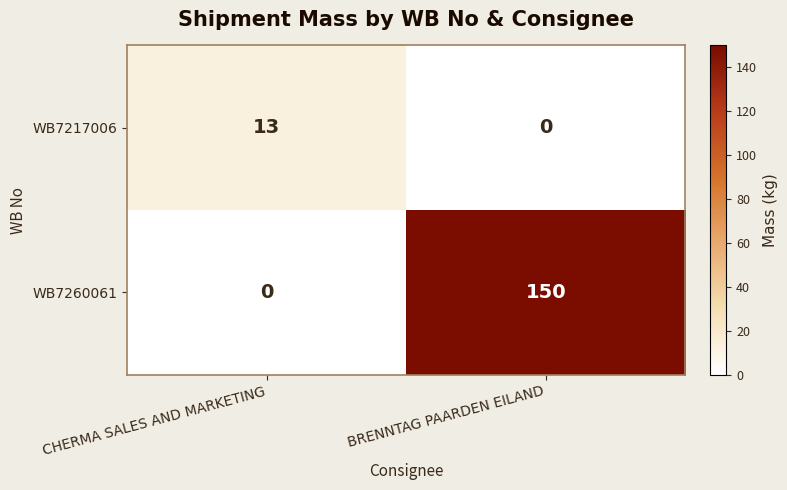

At CHERMA SALES AND MARKETING, list the series in order from largest to smallest.

WB7217006, WB7260061